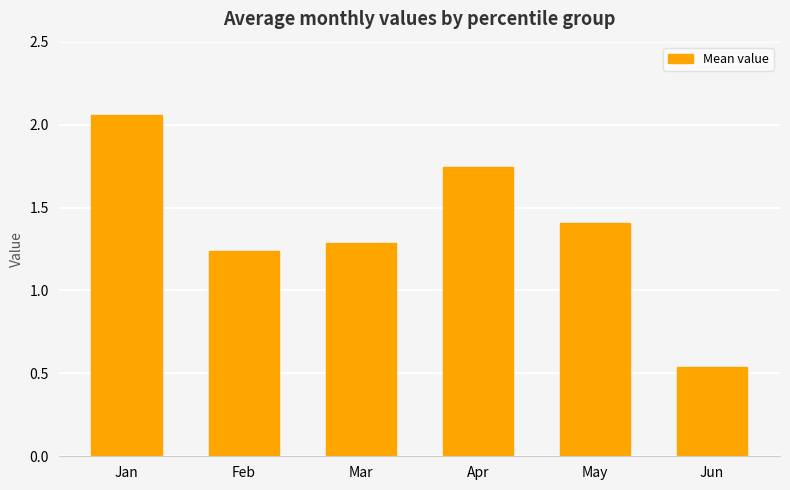

Where does the data first go above 1?

Jan